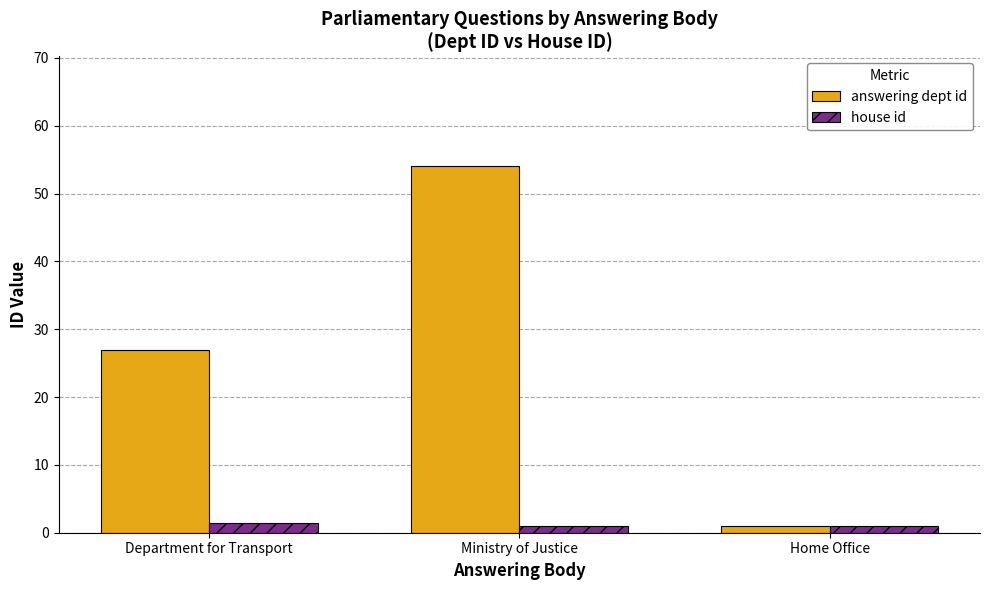

Reading left to right, transcribe all the data shown in this chart.

answering dept id: 27.0	54.0	1.0
house id: 1.4	1.0	1.0